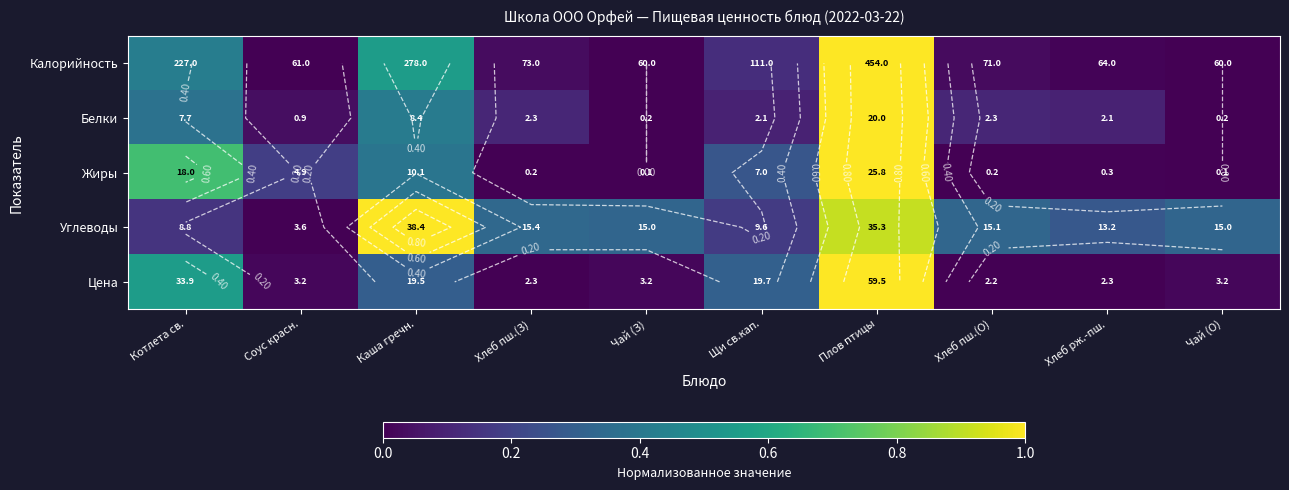

What is the difference between the highest and lowest values at Соус красн.?

0.2